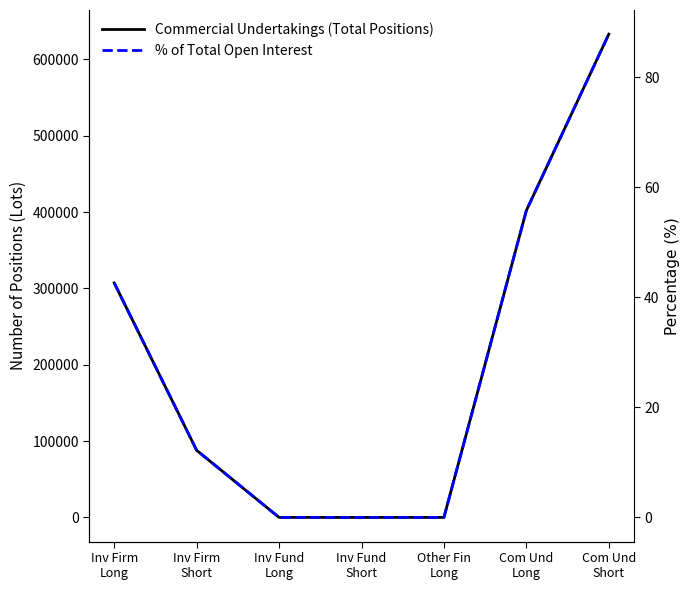

Reading left to right, transcribe all the data shown in this chart.

Commercial Undertakings (Total Positions): Inv Firm
Long=307140.0	Inv Firm
Short=87909.0	Inv Fund
Long=0.0	Inv Fund
Short=0.0	Other Fin
Long=0.0	Com Und
Long=401974.0	Com Und
Short=632923.0
% of Total Open Interest: Inv Firm
Long=42.6	Inv Firm
Short=12.2	Inv Fund
Long=0.0	Inv Fund
Short=0.0	Other Fin
Long=0.0	Com Und
Long=55.8	Com Und
Short=87.8